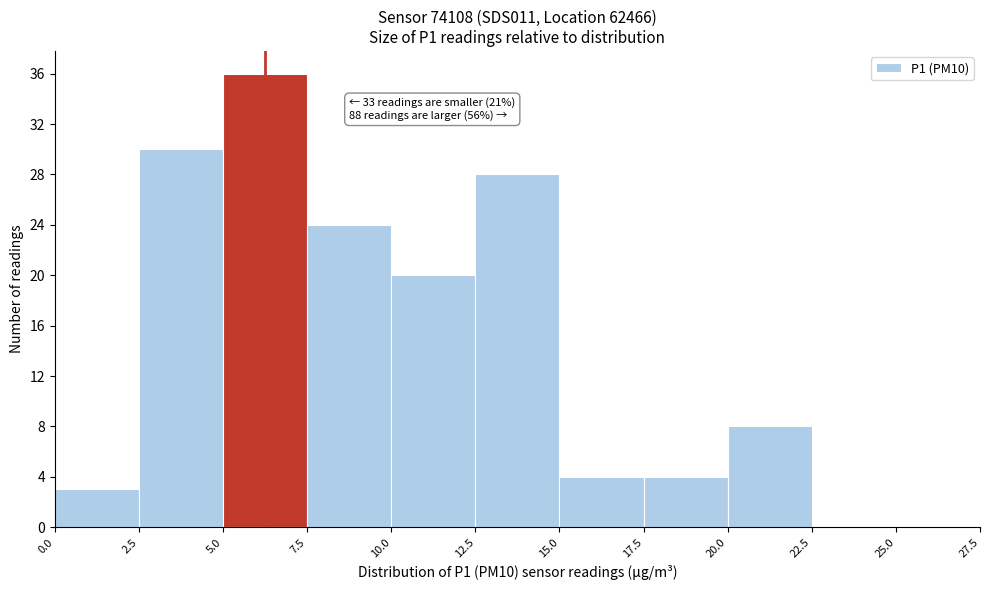

Which range on the x-axis has the tallest bar?

5.0 to 7.5